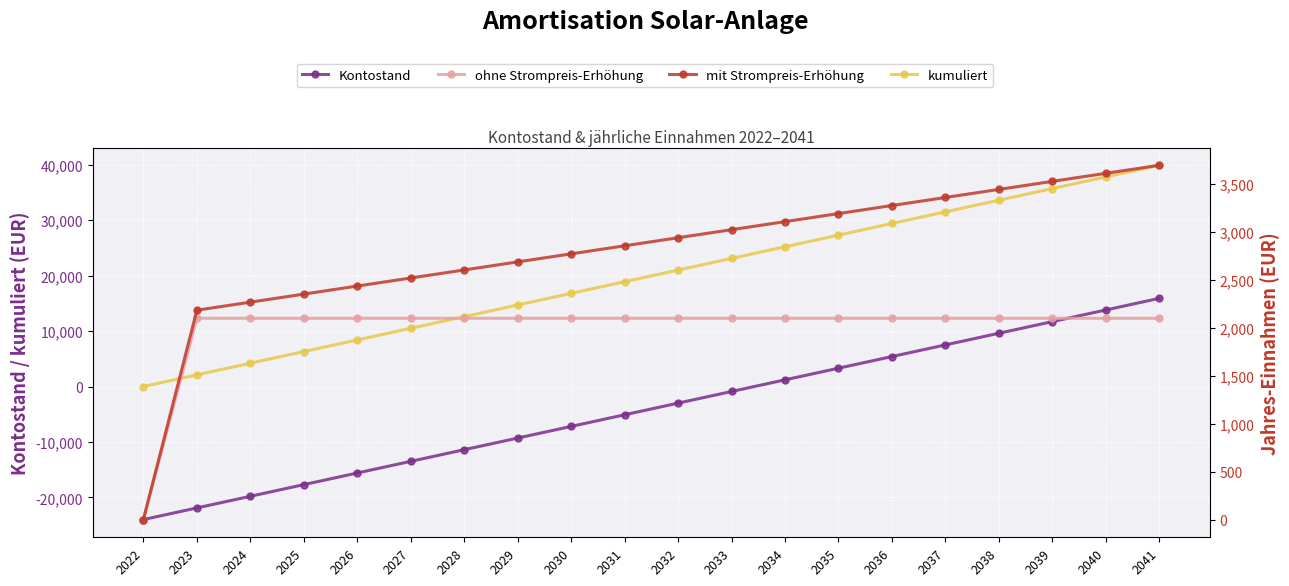

Between 2030 and 2036, which series saw the biggest shift?

Kontostand